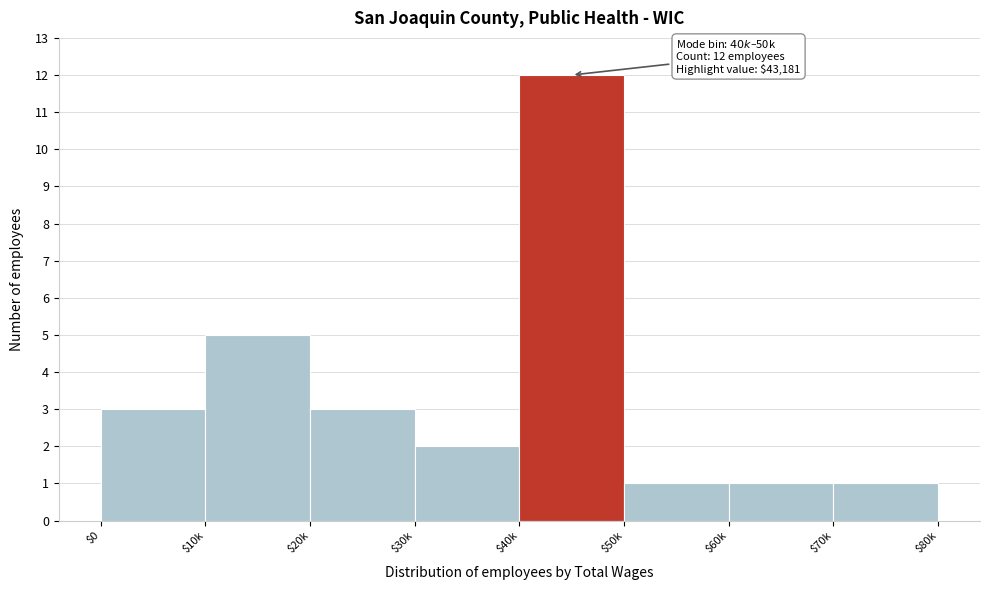

Reading right to left, transcribe all the data shown in this chart.

1	1	1	12	2	3	5	3